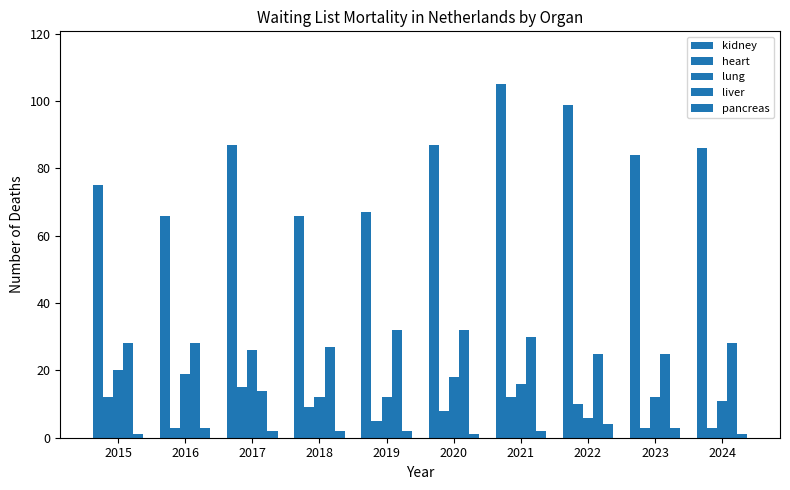

Does the chart contain stacked bars?

No